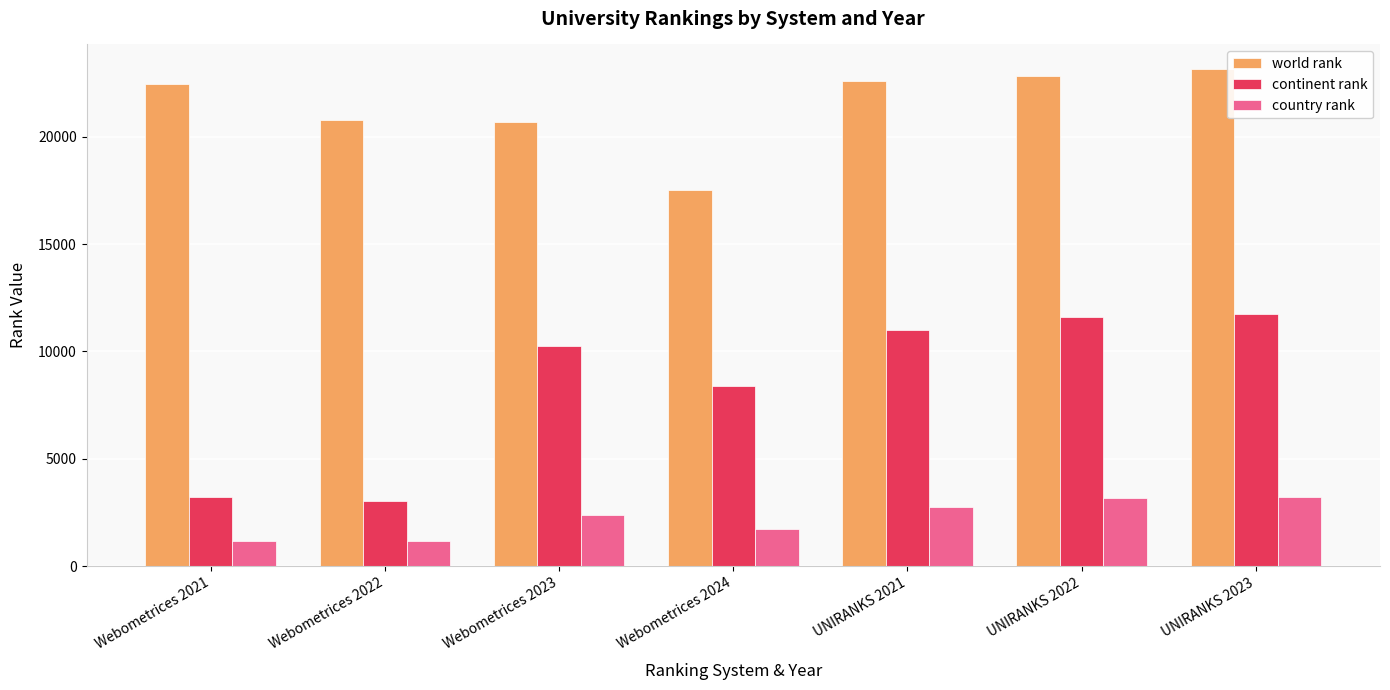

Which label corresponds to the largest value in the chart?

UNIRANKS 2023